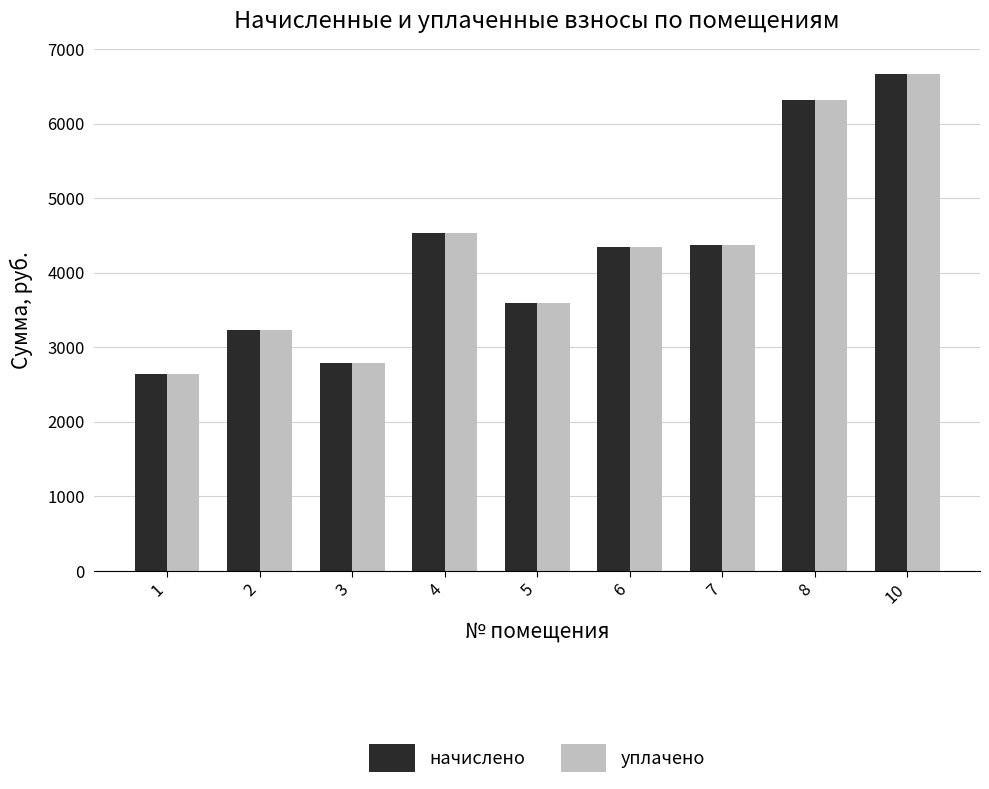

Is the value of уплачено at 4 greater than the value of начислено at 6?

Yes